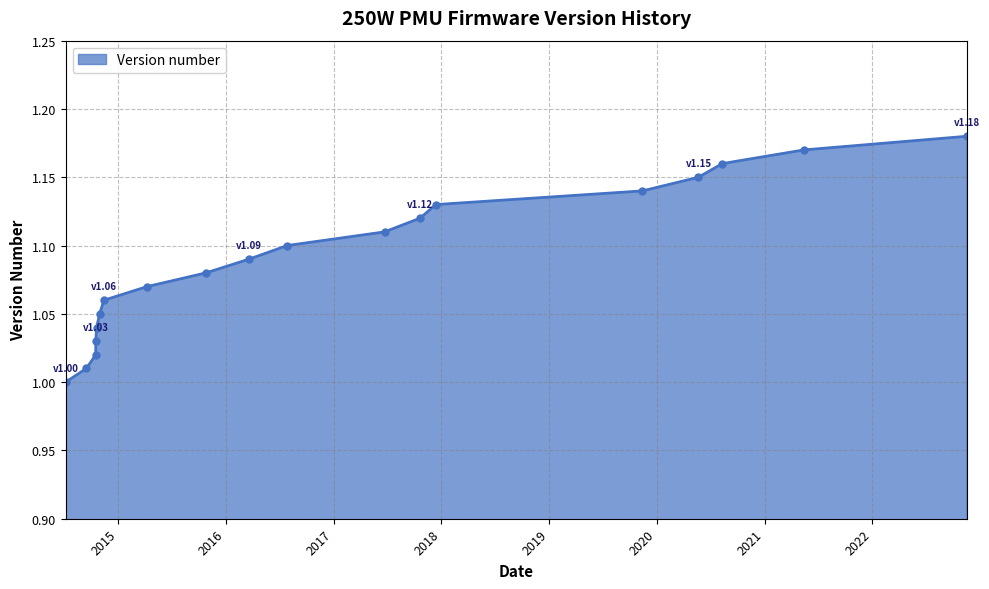

How many series are shown in this chart?

1